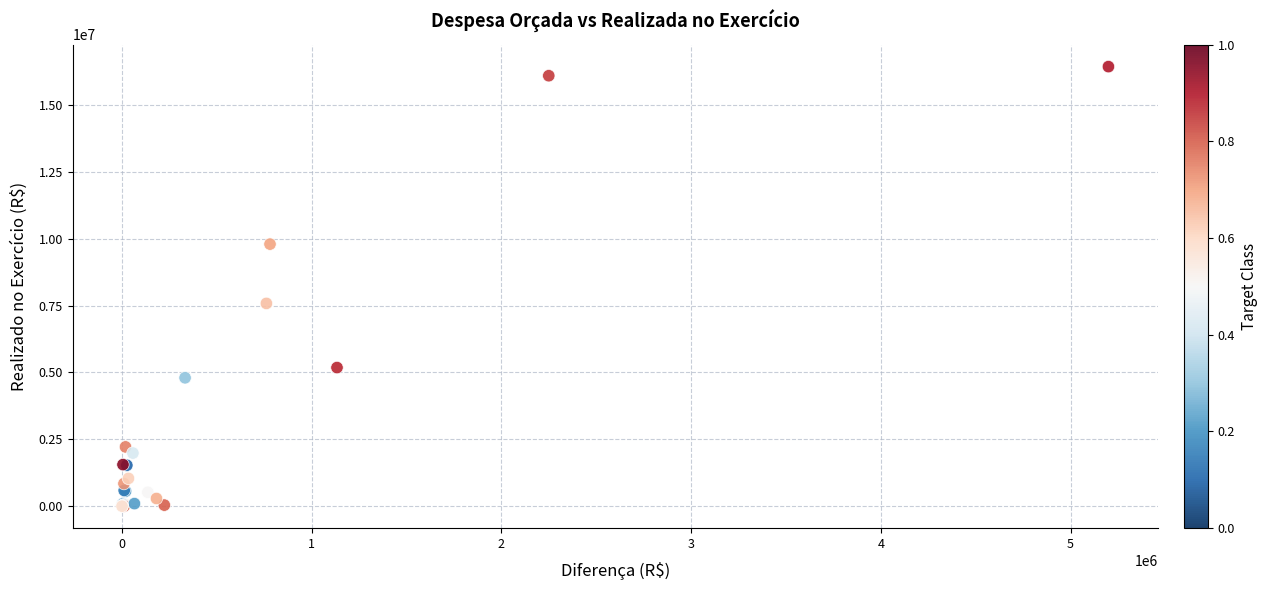

What Y value in the scatter plot is closest to 8215286?

7579611.1